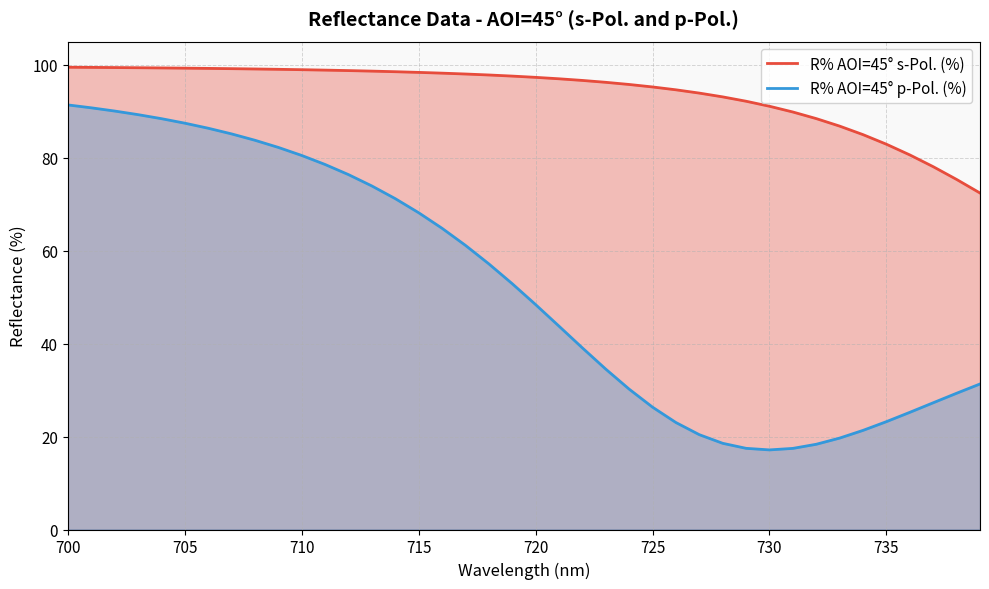

Reading left to right, list all the values displayed in this chart.

R% AOI=45° s-Pol. (%): 99.5	99.5	99.4	99.4	99.3	99.3	99.2	99.2	99.1	99.0	99.0	98.9	98.8	98.7	98.5	98.4	98.2	98.0	97.8	97.6	97.3	97.0	96.7	96.2	95.8	95.2	94.6	93.9	93.1	92.2	91.1	89.9	88.4	86.8	85.0	82.9	80.6	78.1	75.3	72.4
R% AOI=45° p-Pol. (%): 91.4	90.8	90.1	89.3	88.4	87.5	86.4	85.1	83.8	82.2	80.5	78.6	76.4	73.9	71.2	68.2	64.8	61.2	57.2	52.9	48.4	43.8	39.1	34.5	30.2	26.3	23.0	20.4	18.6	17.5	17.1	17.5	18.3	19.7	21.3	23.2	25.2	27.3	29.3	31.3